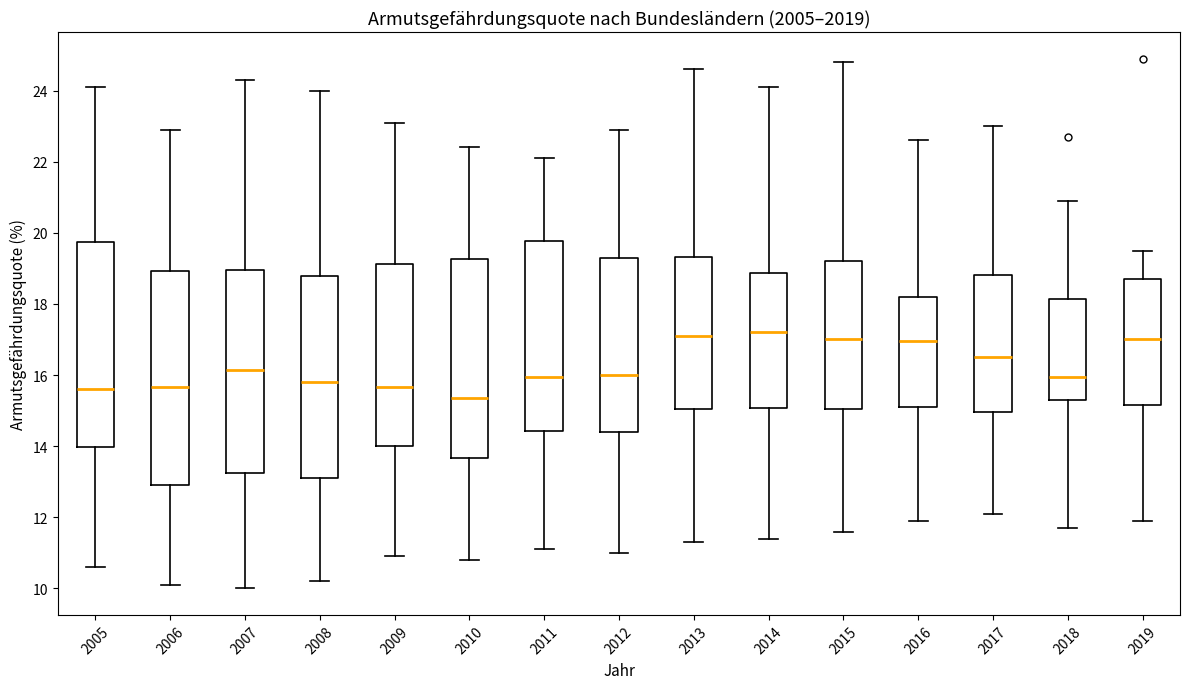

Reading left to right, read every box against the y-axis: the position of its median line, the range the box covers, and the ends of its whiskers. The values are not printed on the chart, so give them approximately, as read against the axis.

2005: median 15.6, box 14.0 to 19.8, whiskers 10.6 to 24.2
2006: median 15.6, box 13.0 to 19.0, whiskers 10.2 to 23.0
2007: median 16.2, box 13.2 to 19.0, whiskers 10.0 to 24.4
2008: median 15.8, box 13.2 to 18.8, whiskers 10.2 to 24.0
2009: median 15.6, box 14.0 to 19.2, whiskers 11.0 to 23.2
2010: median 15.4, box 13.6 to 19.2, whiskers 10.8 to 22.4
2011: median 16.0, box 14.4 to 19.8, whiskers 11.2 to 22.2
2012: median 16.0, box 14.4 to 19.4, whiskers 11.0 to 23.0
2013: median 17.2, box 15.0 to 19.4, whiskers 11.4 to 24.6
2014: median 17.2, box 15.0 to 18.8, whiskers 11.4 to 24.2
2015: median 17.0, box 15.0 to 19.2, whiskers 11.6 to 24.8
2016: median 17.0, box 15.2 to 18.2, whiskers 12.0 to 22.6
2017: median 16.6, box 15.0 to 18.8, whiskers 12.2 to 23.0
2018: median 16.0, box 15.4 to 18.2, whiskers 11.8 to 21.0
2019: median 17.0, box 15.2 to 18.8, whiskers 12.0 to 19.6